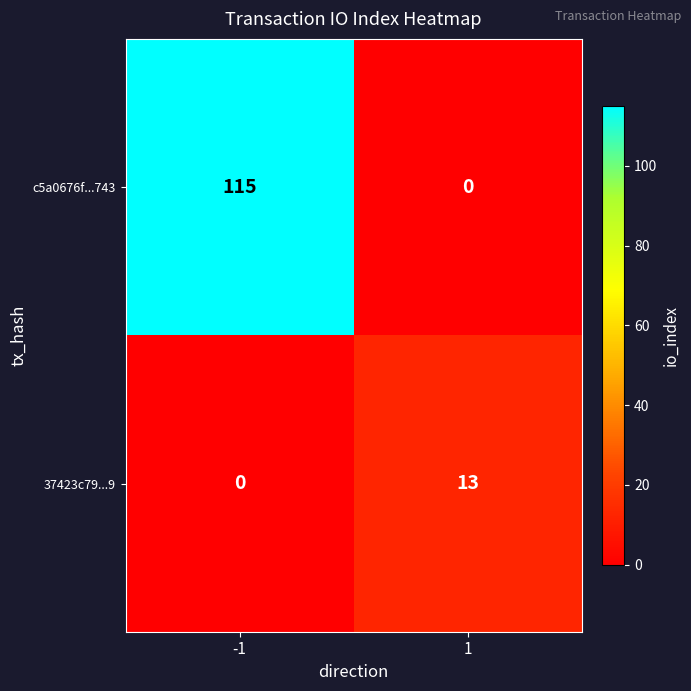

How many data points does each series have?

2